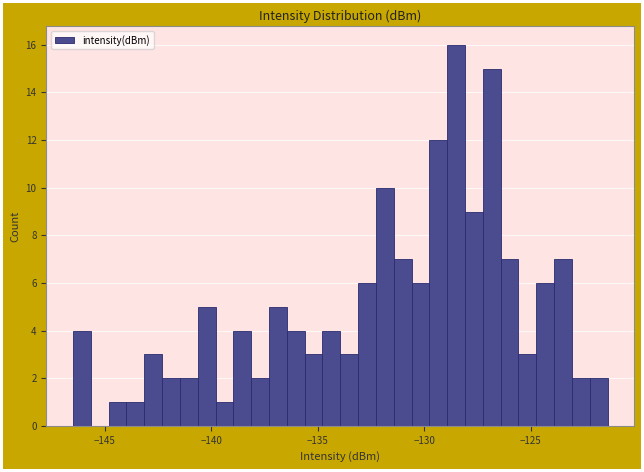

Around what value on the x-axis is the tallest bar? Give the approximate position of its centre, as read against the axis.

-128.5